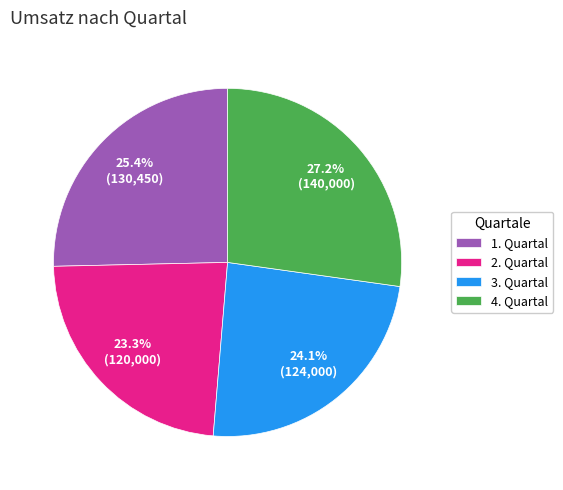

To the nearest percent, what is the difference between the 2. Quartal and 1. Quartal slice percentages?

2%